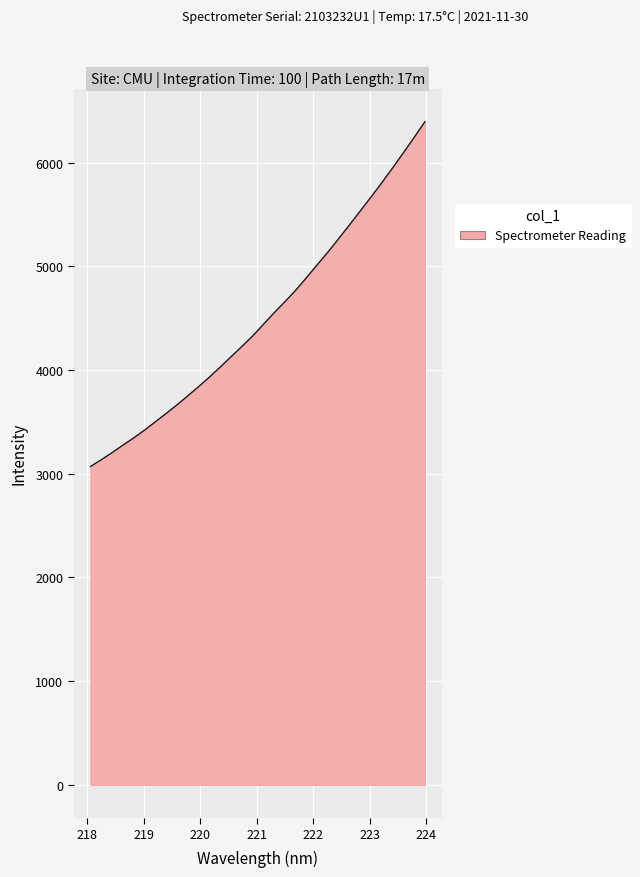

What is the greatest value displayed?

6395.4